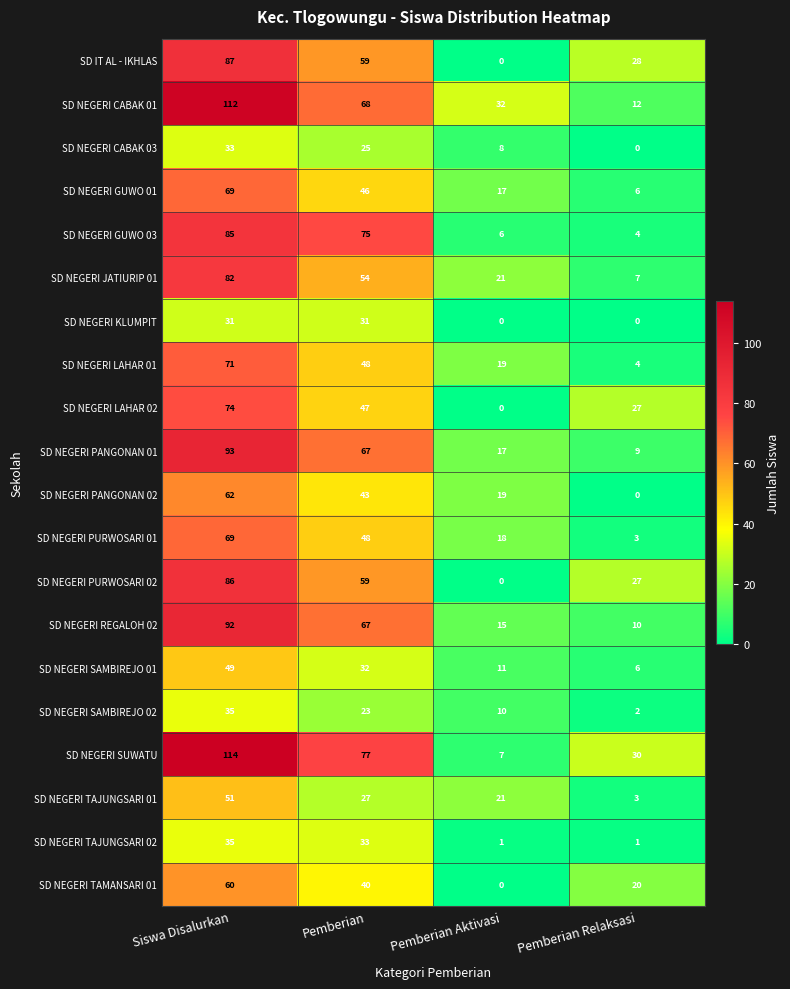

At which label does SD NEGERI SUWATU reach its minimum?

Pemberian Aktivasi